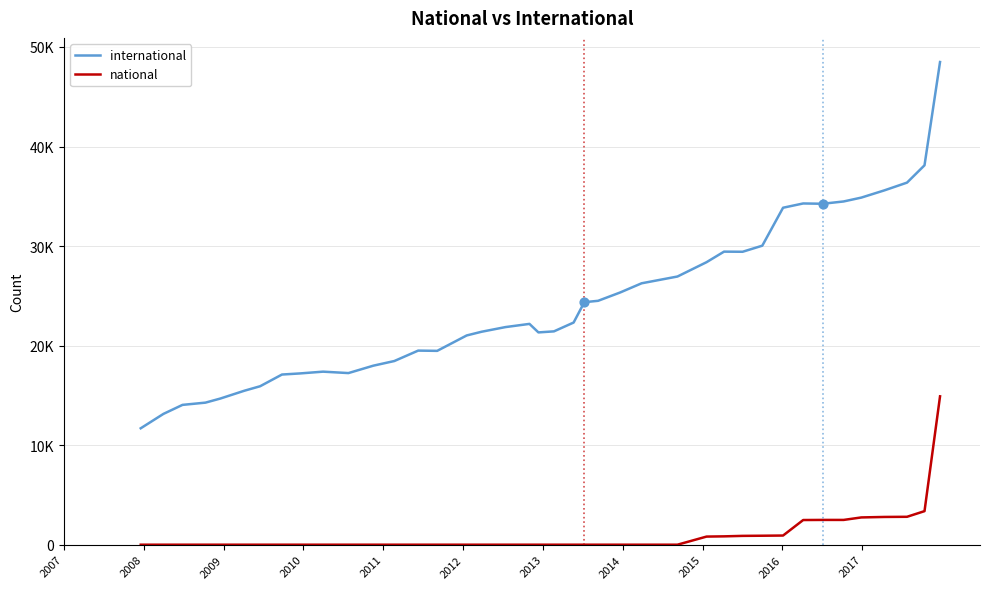

What are all the series names shown in the legend?

international, national